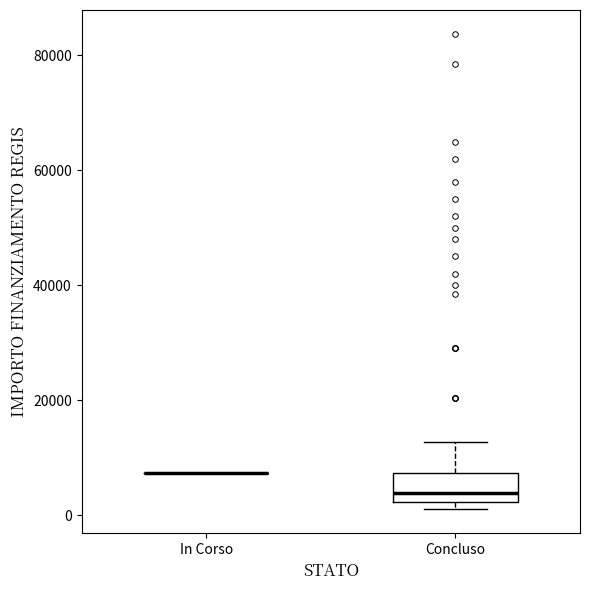

Reading left to right, transcribe this box plot: for each box, give where its median line is, the range the box spans, and where its two whiskers end, as read against the y-axis. The values are not printed on the chart, so give them approximately, as read against the axis.

In Corso: box collapsed to a line at 8000, whiskers 8000 to 8000
Concluso: median 4000, box 2000 to 8000, whiskers 0 to 12000